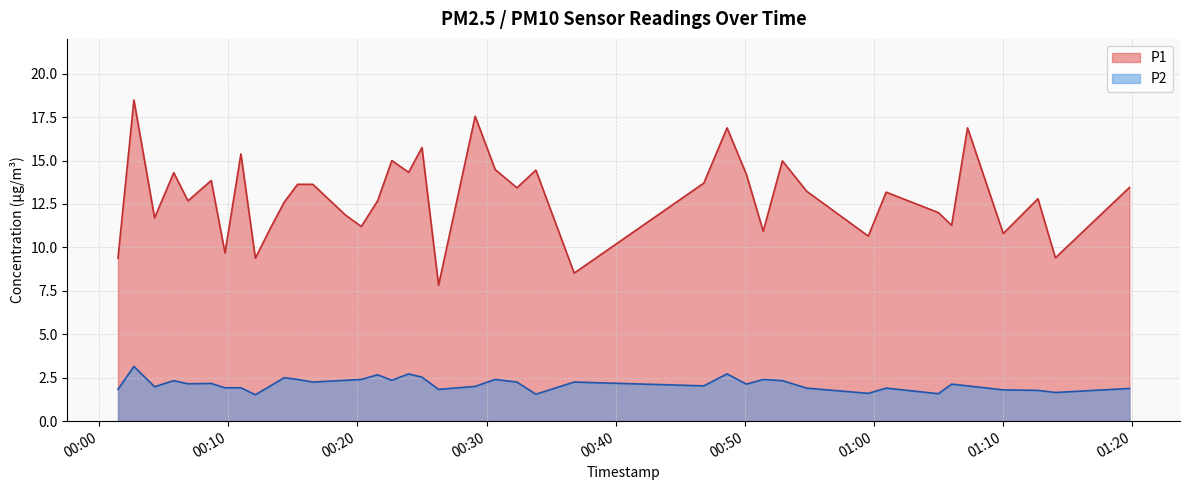

True or false: P2 and P1 cross at least once.

False